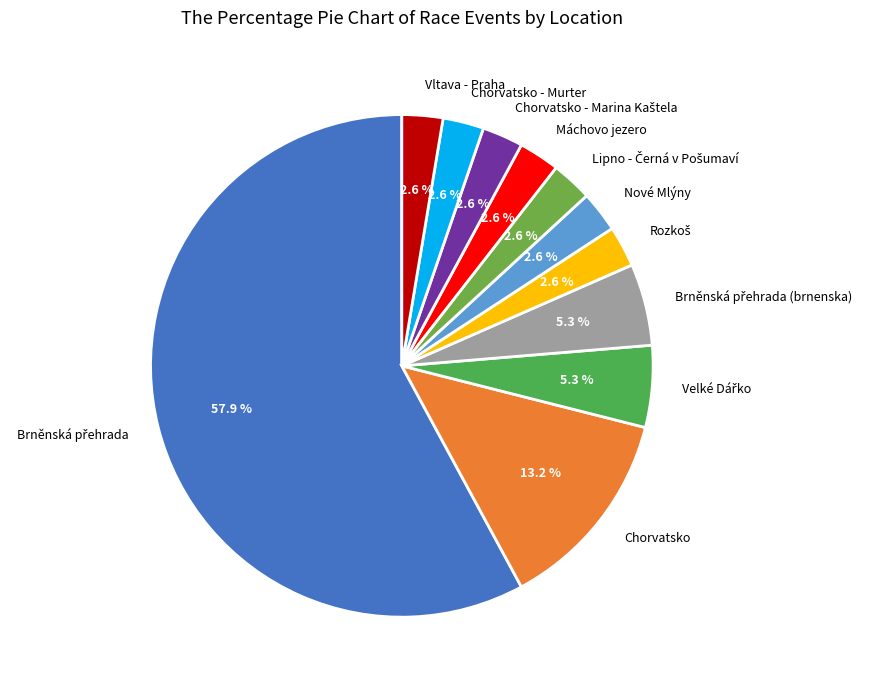

Does any single category account for the majority?

Yes